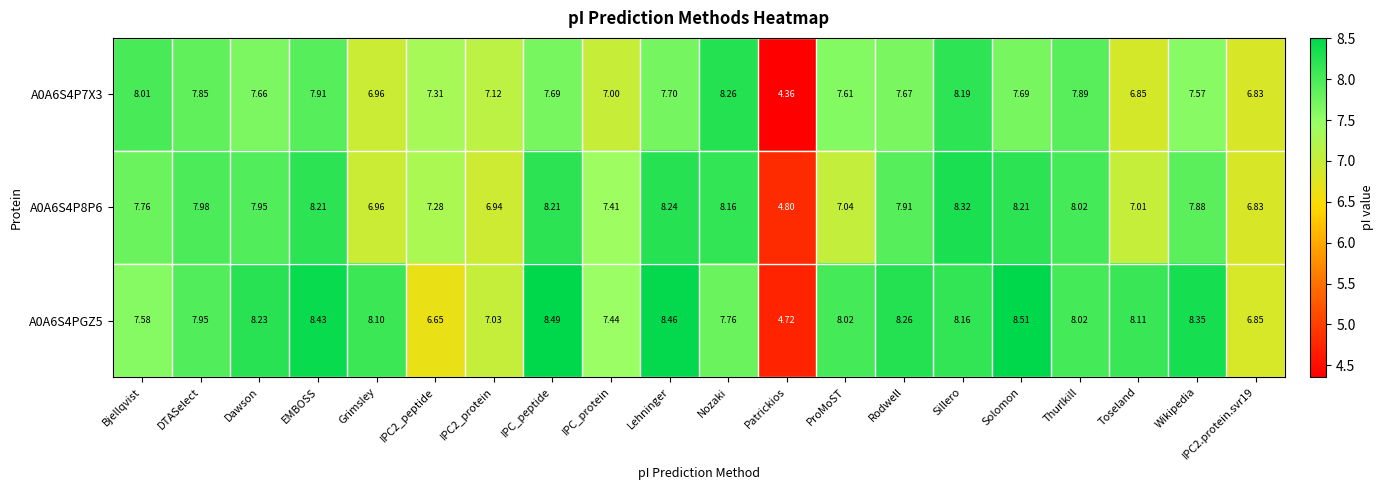

At which category is the sum across all series the highest?

Sillero